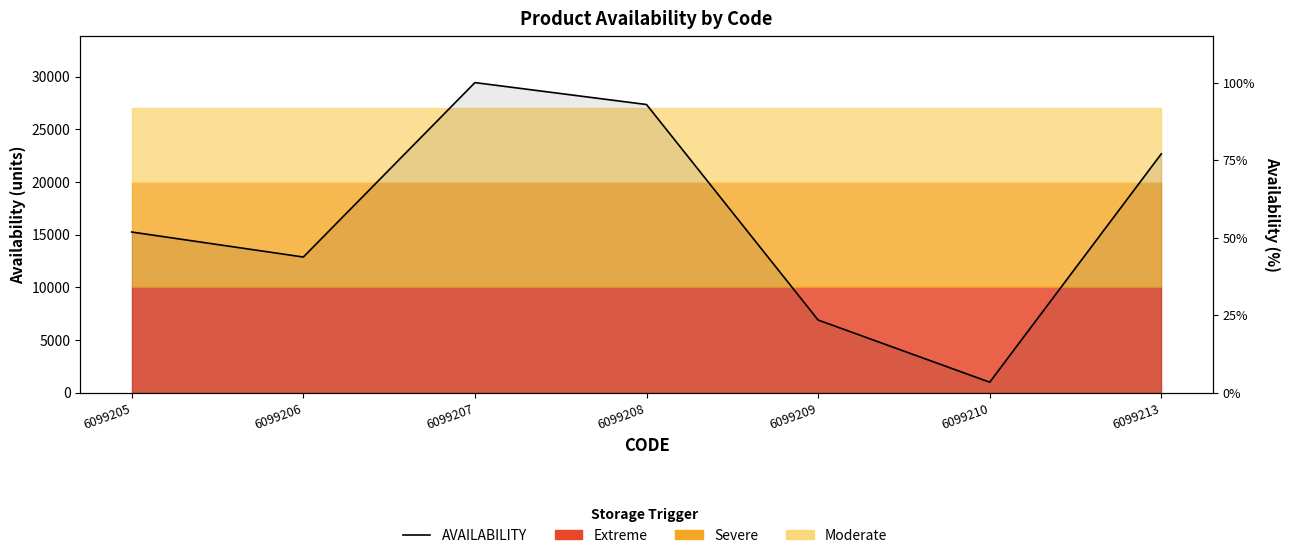

How many points are lower than both their immediate neighbors (excluding endpoints)?

2